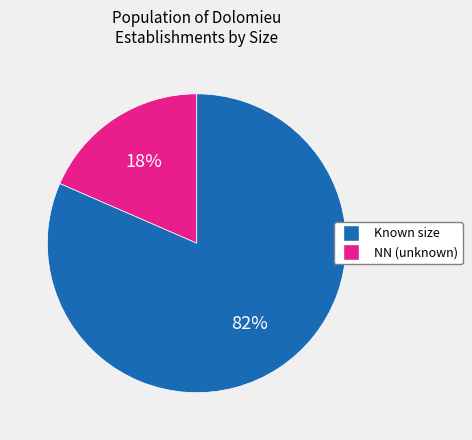

How many slices are in this pie chart?

2